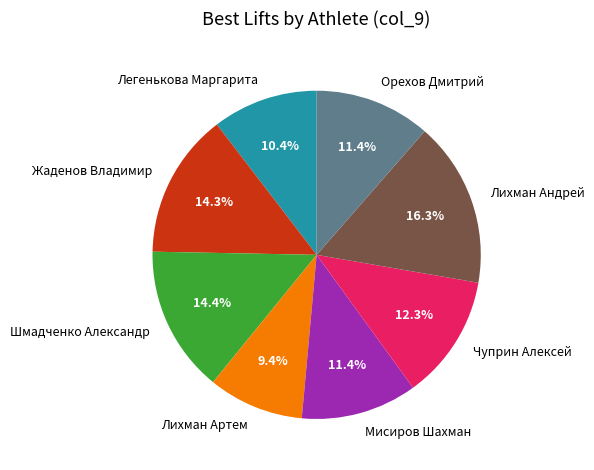

What percentage is the Орехов Дмитрий slice, to the nearest percent?

11%